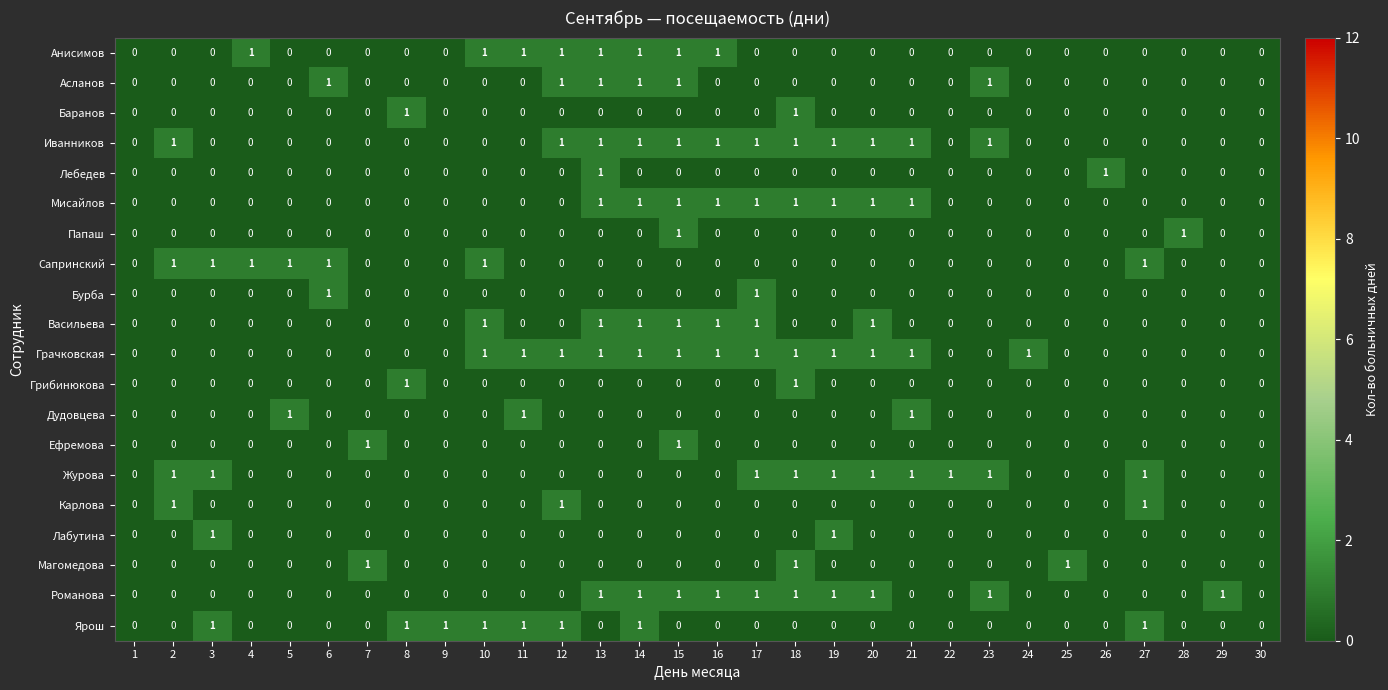

How many Анисимов values are between 0 and 1?

30